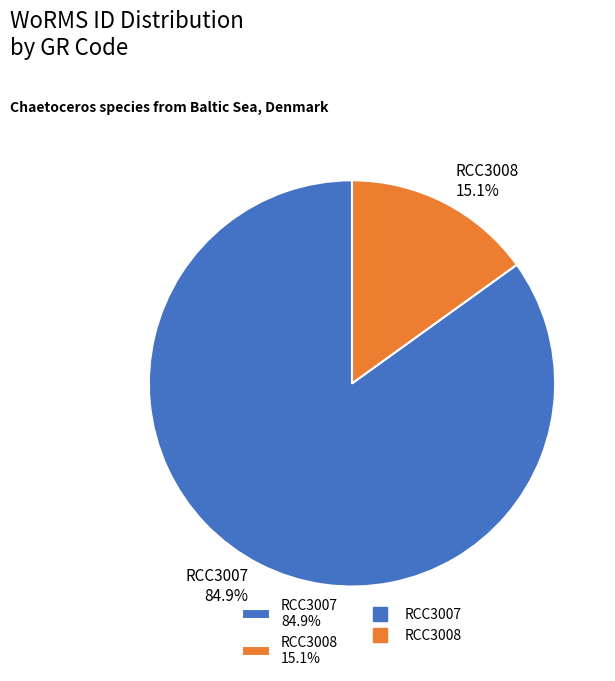

How many slices are in this pie chart?

2